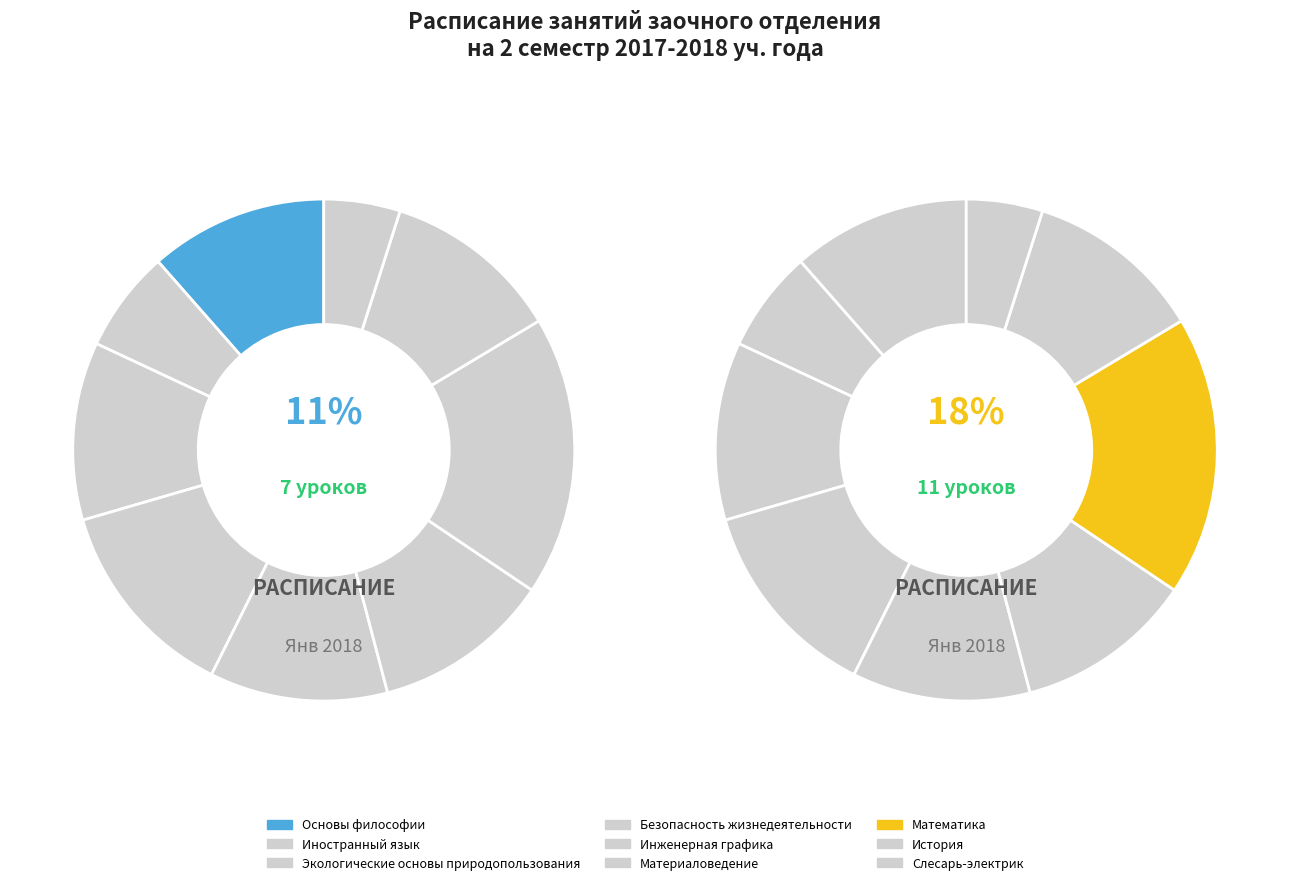

To the nearest percent, what is the combined percentage of Безопасность жизнедеятельности and Материаловедение?

25%